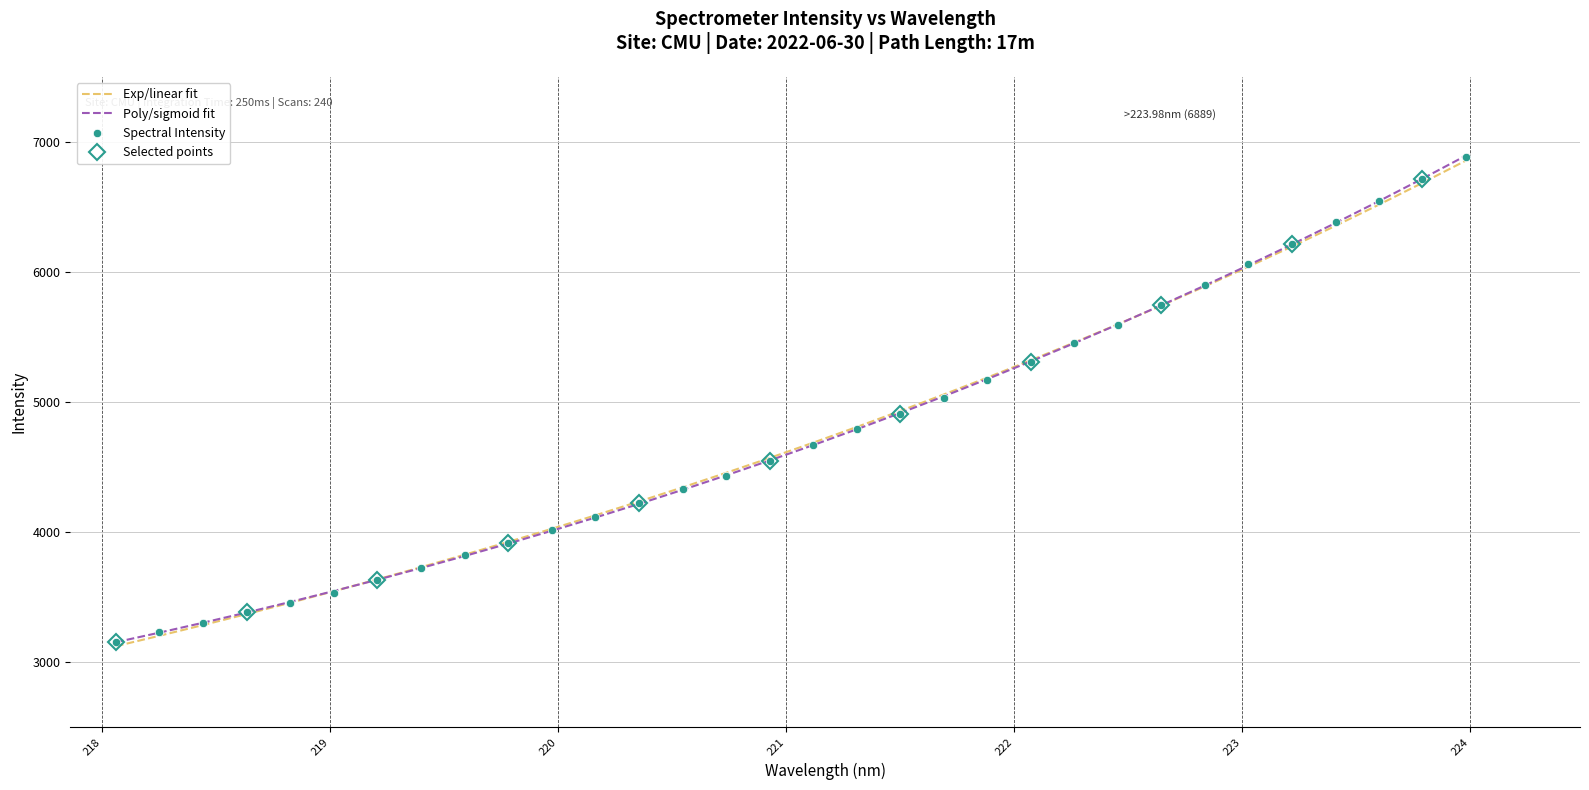

What is the approximate value at 220.3533?

4224.4